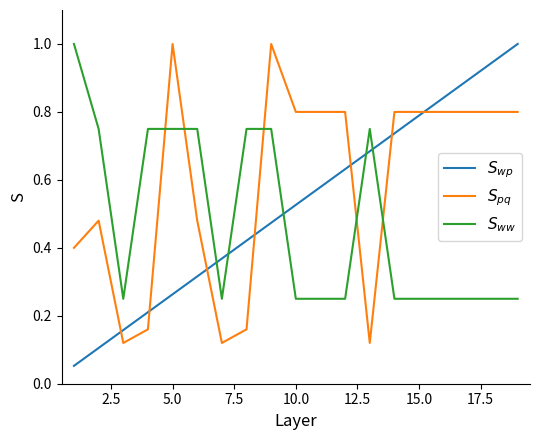

Which series has the largest total across all categories?

$S_{pq}$